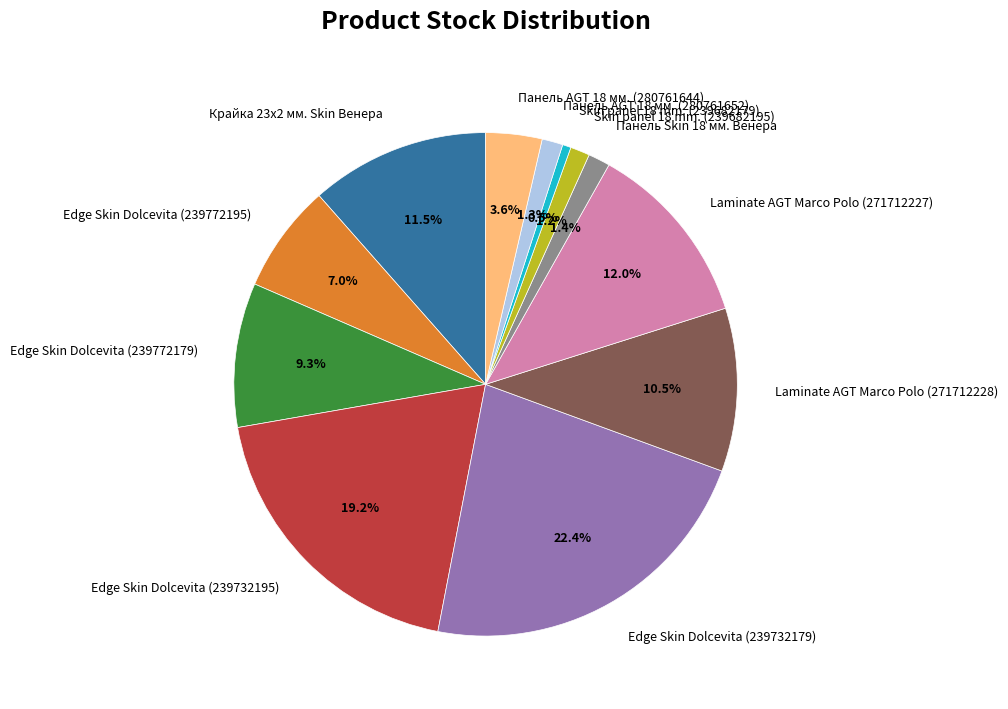

Which category has the biggest portion of the pie?

Edge Skin Dolcevita (239732179)